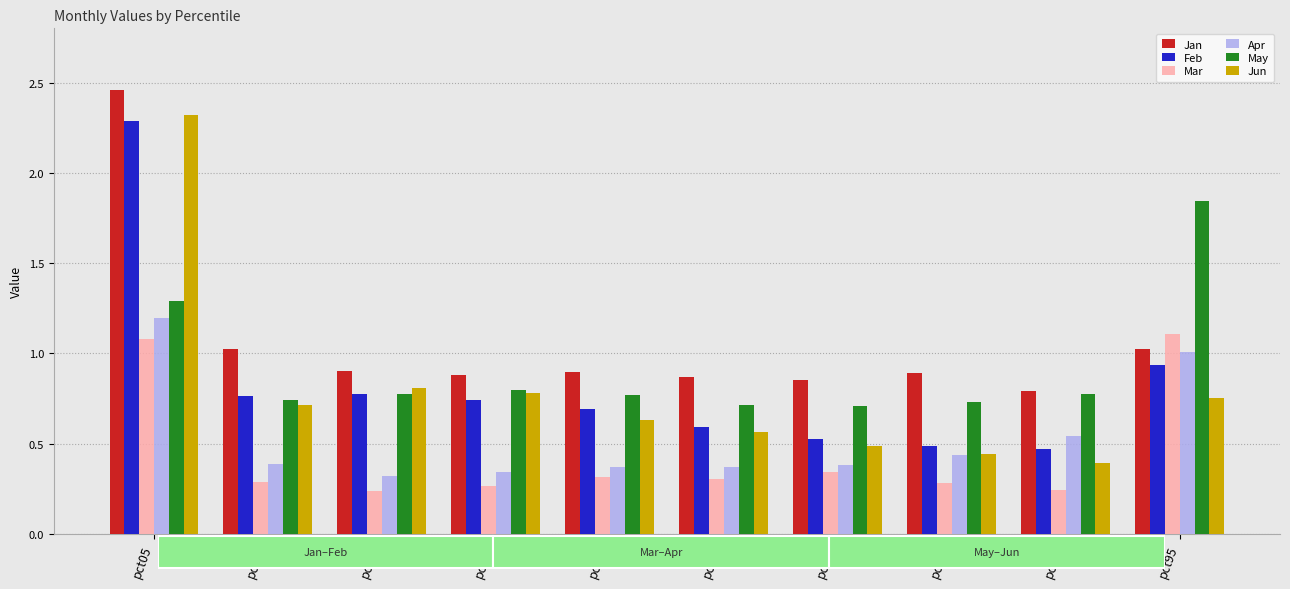

Which has a higher value, pct55 or pct35?

pct35